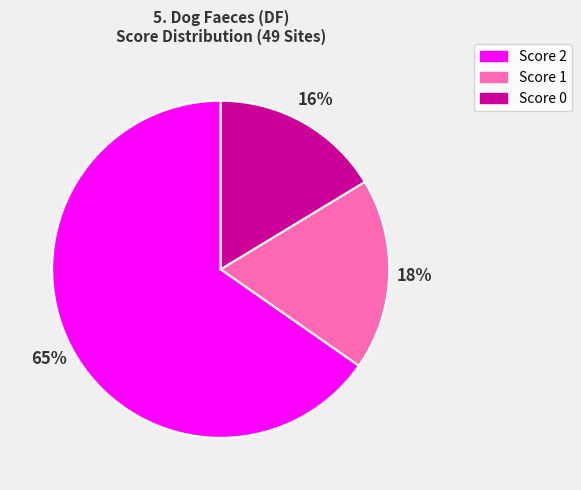

To the nearest percent, what is the difference between the largest and smallest slice percentages?

49%